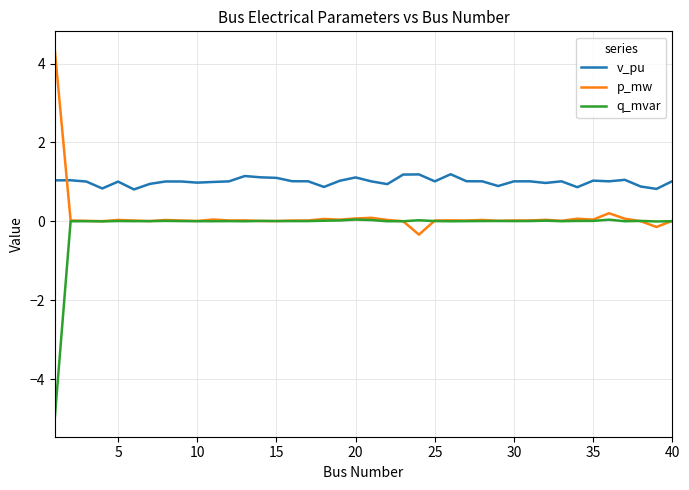

Which series has the largest total across all categories?

v_pu